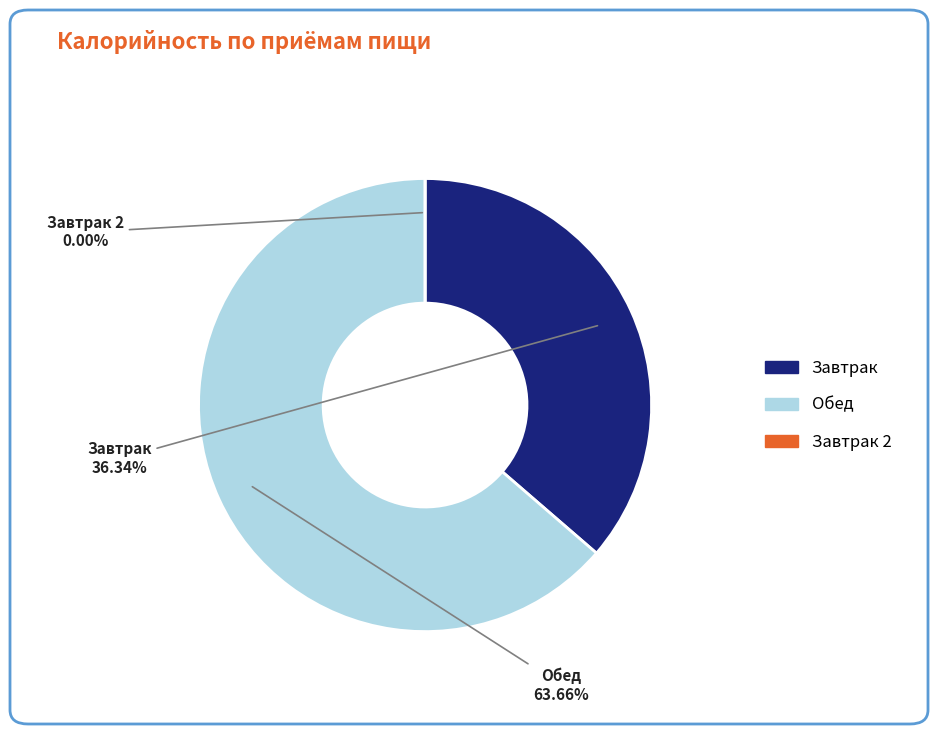

How many slices are in this pie chart?

3